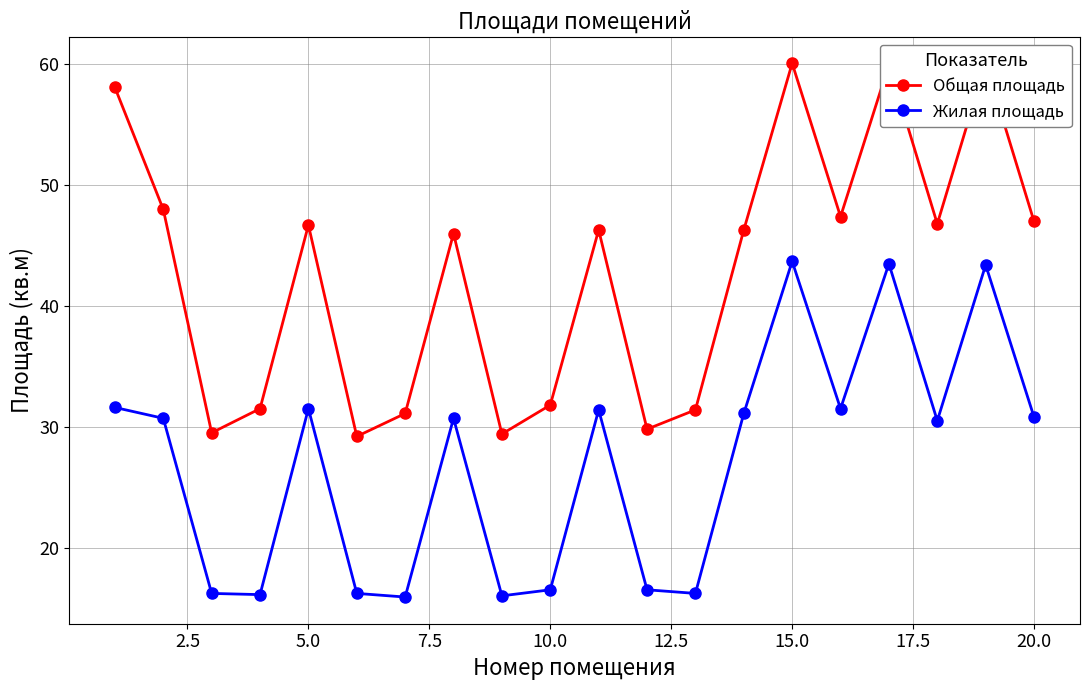

What is the lowest value of the Жилая площадь series?

15.9